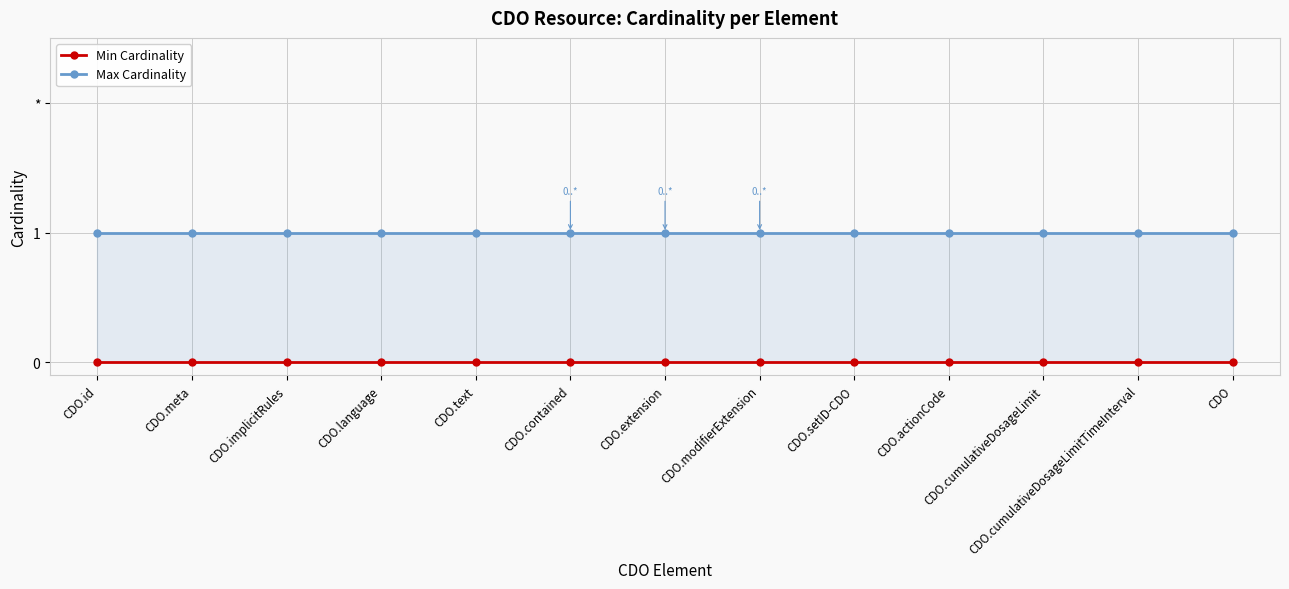

At which category is the sum across all series the highest?

CDO.id